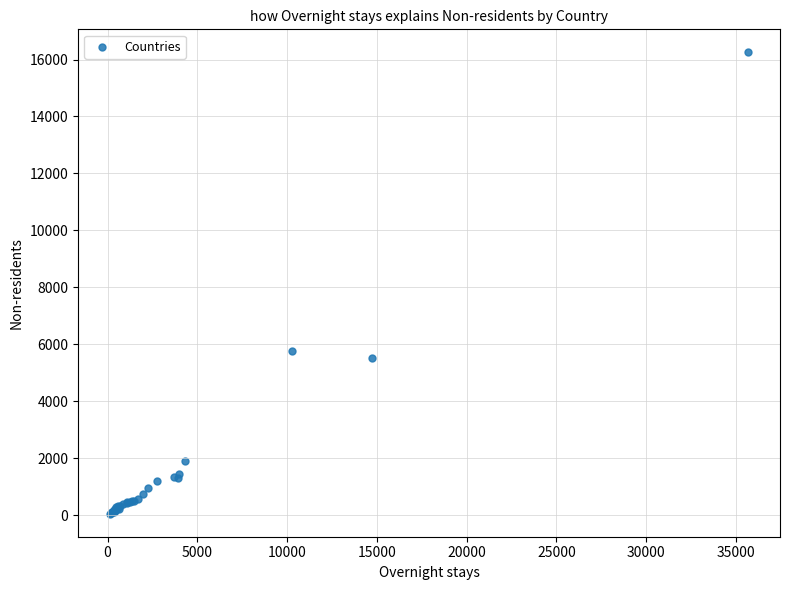

What Y value in the scatter plot is closest to 8154?

5771